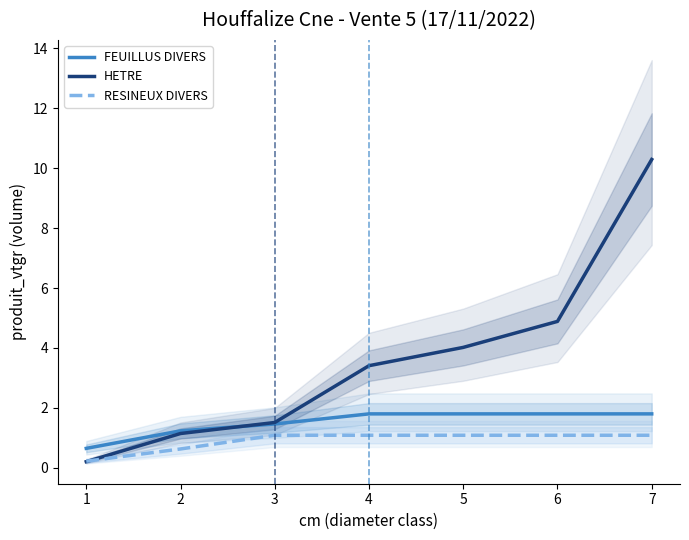

The value of FEUILLUS DIVERS at 4 is 0.4. True or false?

False